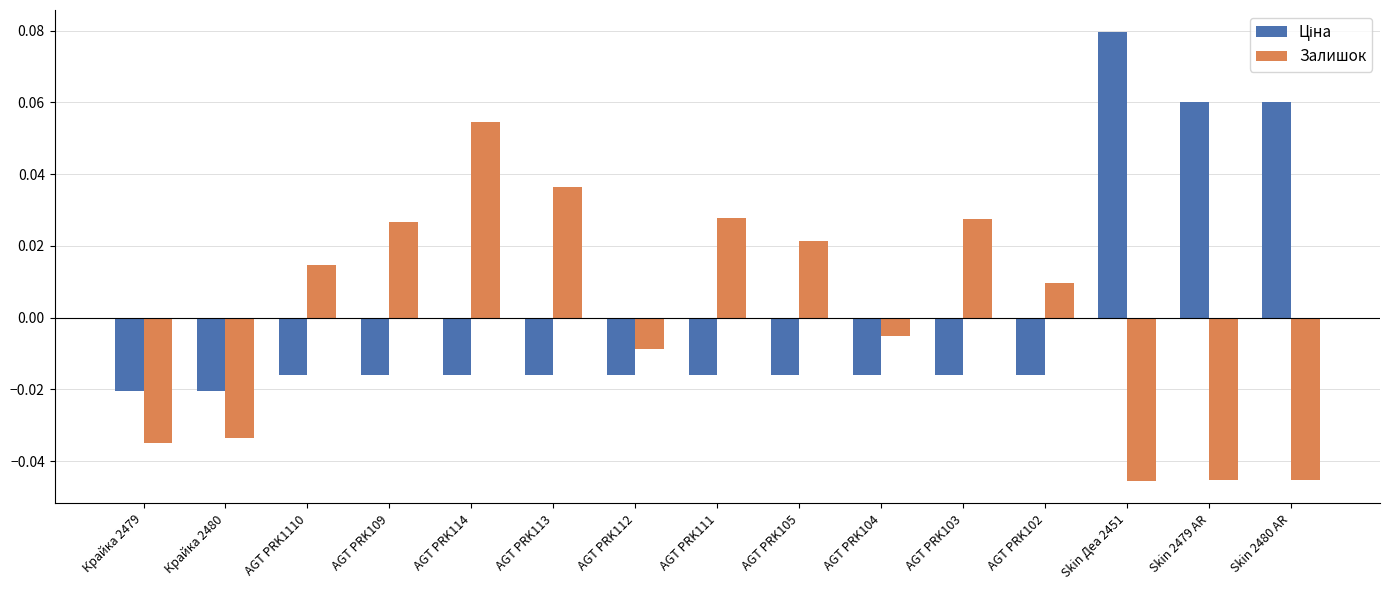

Which category has the highest value across all series?

Skin Деа 2451